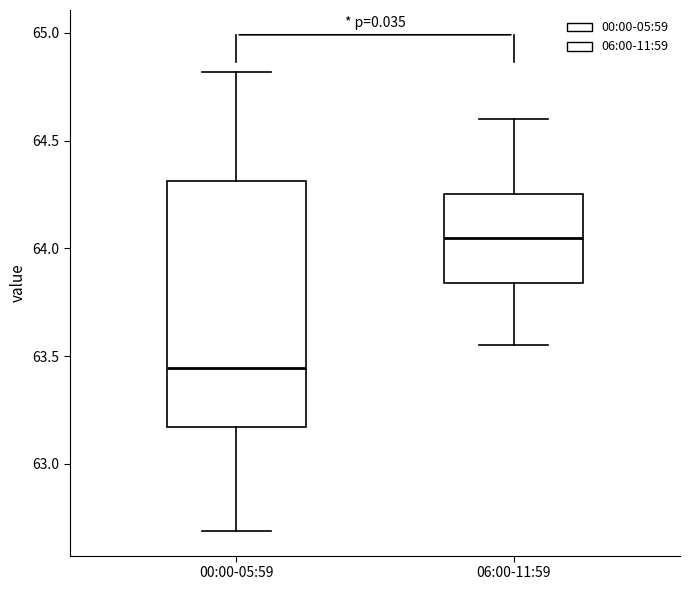

Which box is the tallest, from its lower edge to its upper edge?

00:00-05:59